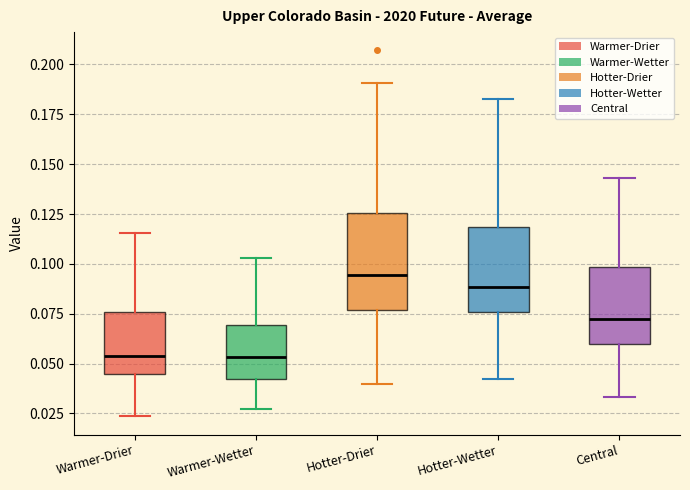

Which box's median line is the highest?

Hotter-Drier